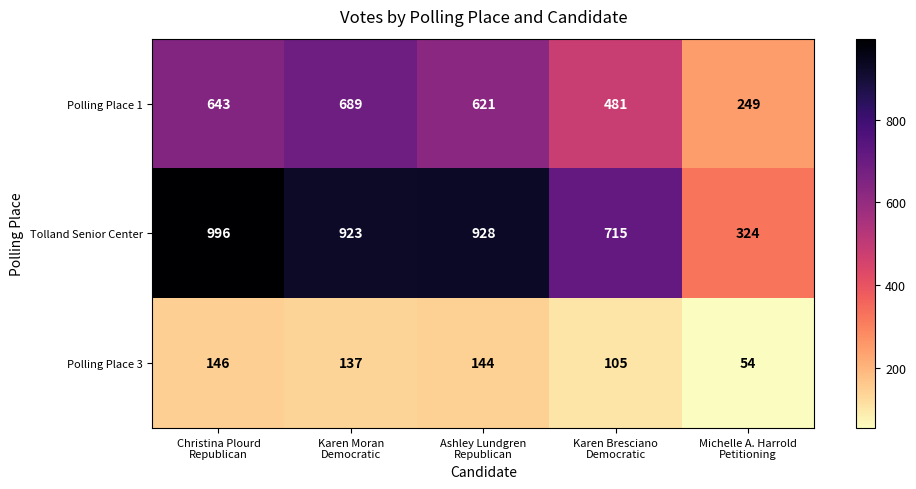

What is the maximum value shown in the chart?

996